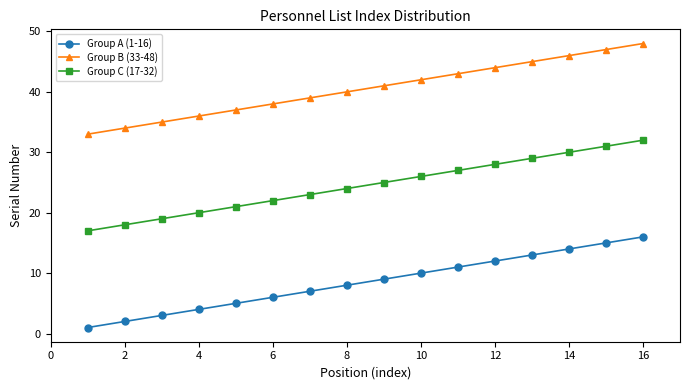

Is this an area chart (filled region under the line)?

No